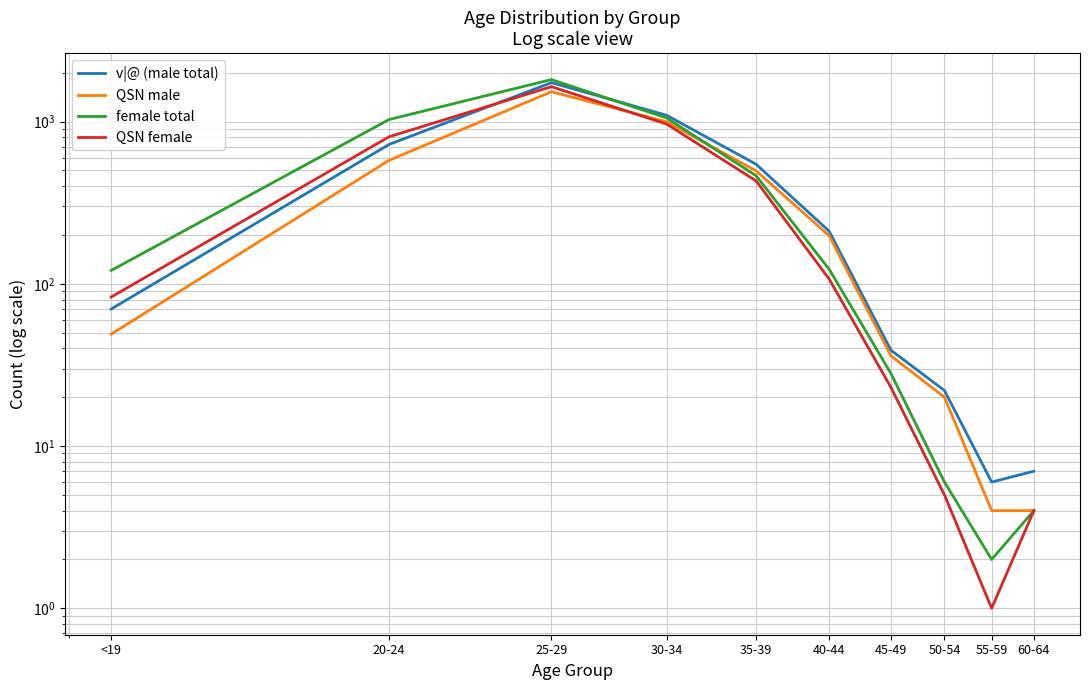

Which series has the largest total across all categories?

female total